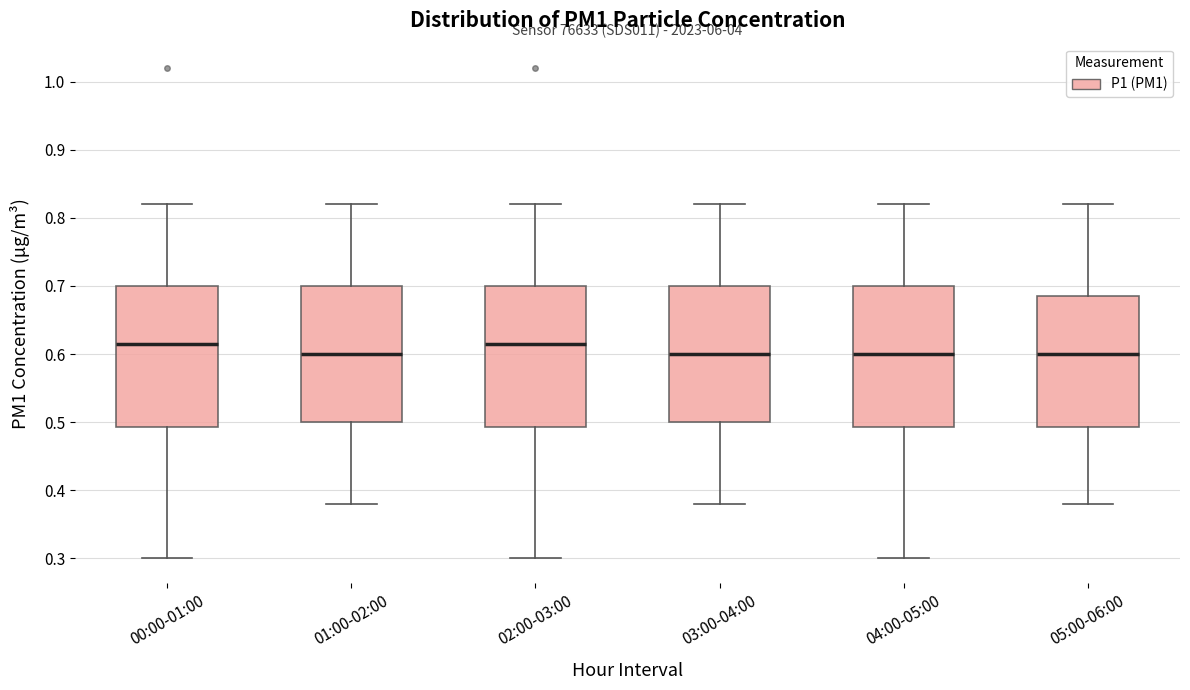

Where is the lower edge of the box for 01:00-02:00 on the y-axis? The values are not printed on the chart, so give them approximately, as read against the axis.

0.50